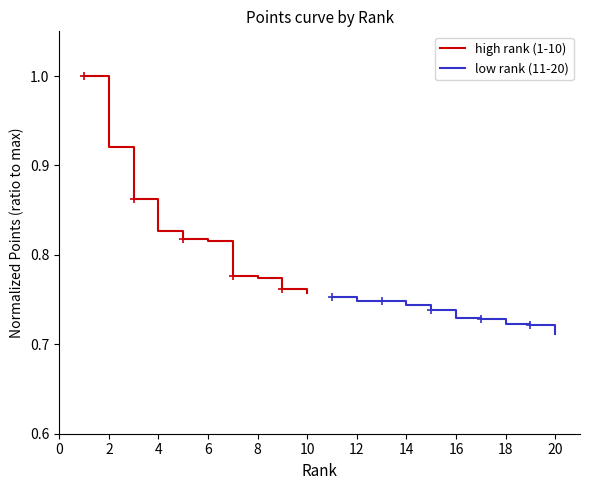

What are all the series names shown in the legend?

high rank (1-10), low rank (11-20)